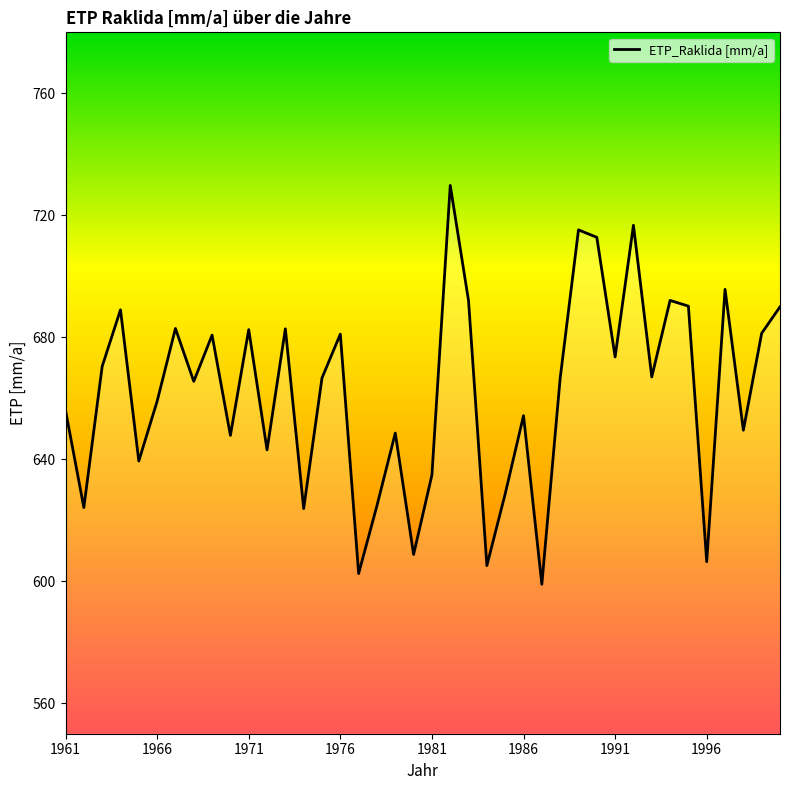

What is the difference between the second highest and second lowest values?

114.2